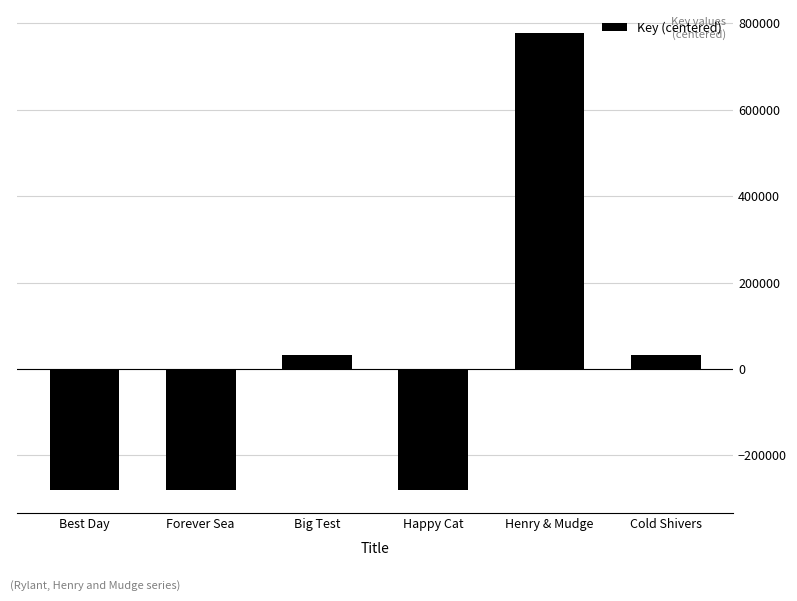

Are the bars horizontal?

No